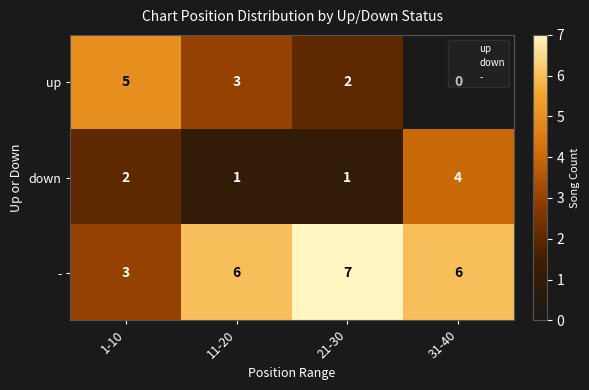

What is the difference between the highest and lowest values at 11-20?

5